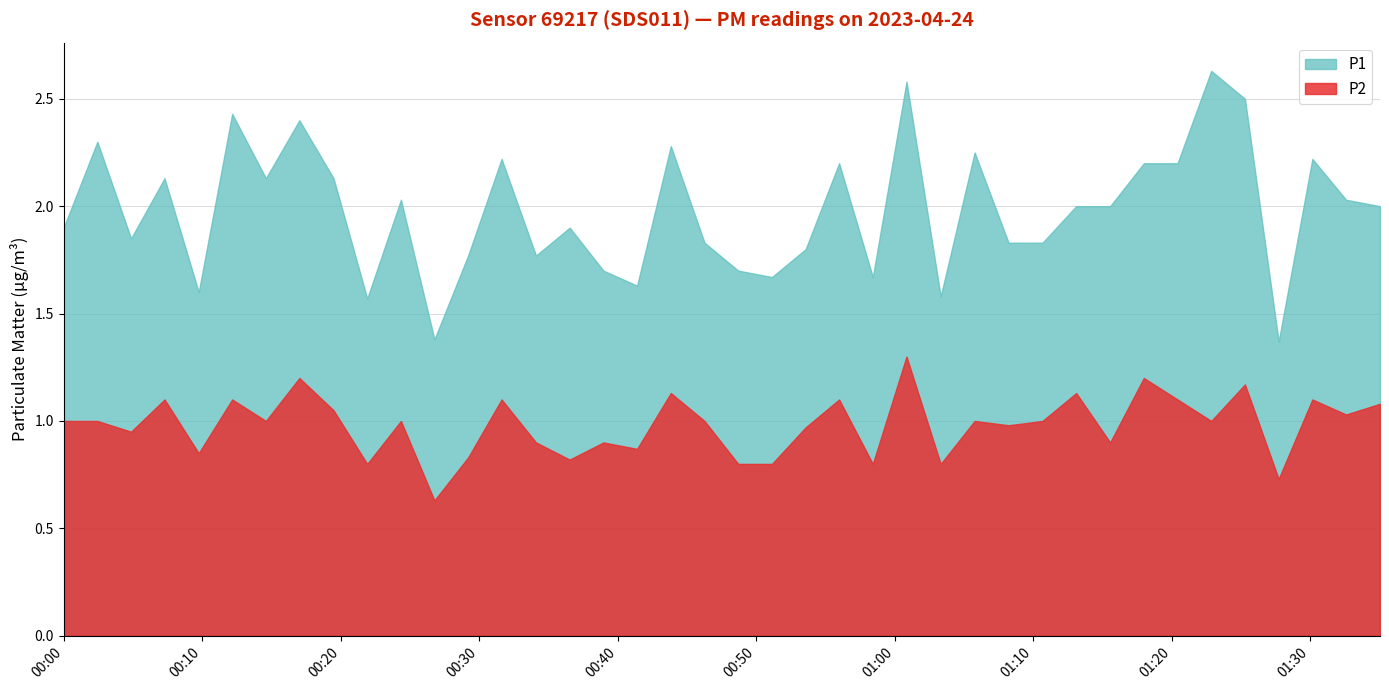

At which label is P2 closest to 0?

2023-04-24T00:26:46